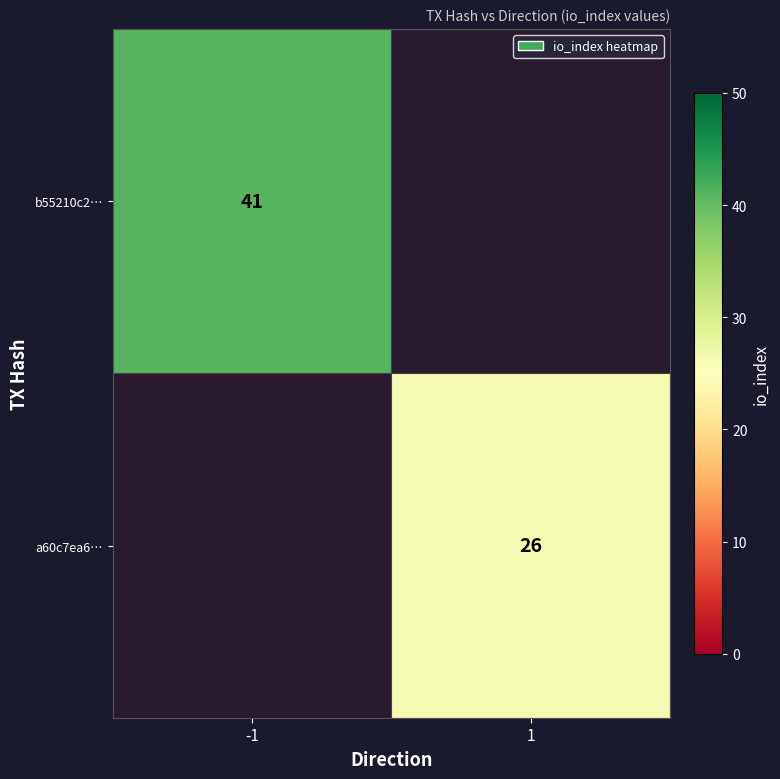

Is it true that a60c7ea6… equals 9 at 1?

False